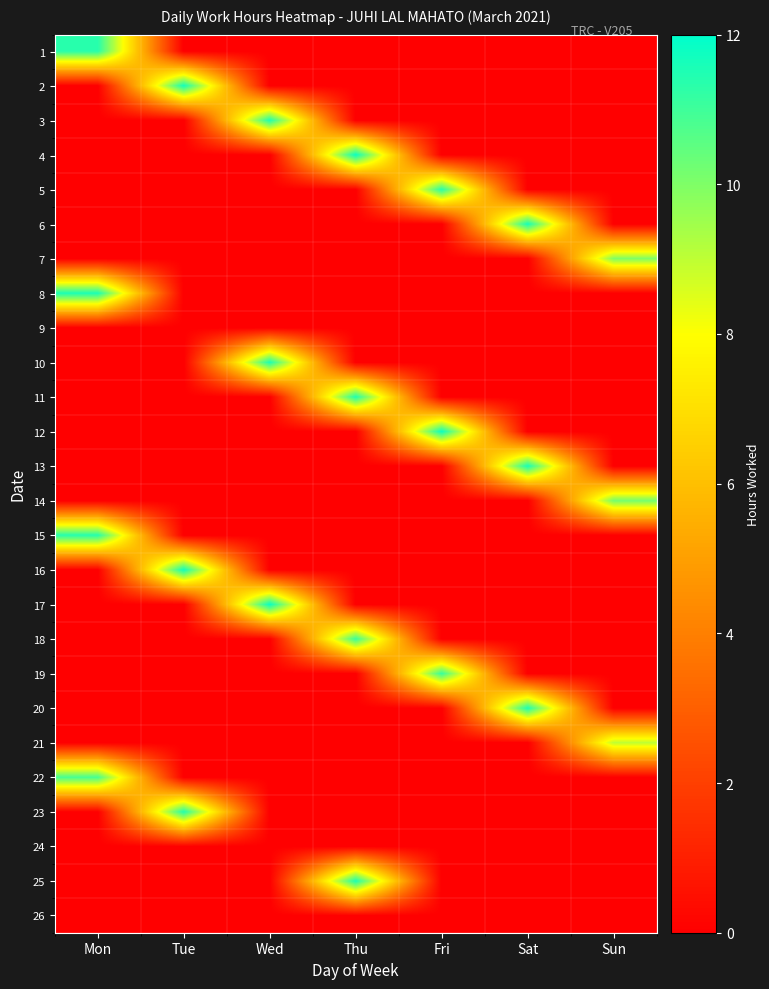

At which category does the chart reach its minimum across all series?

Tue